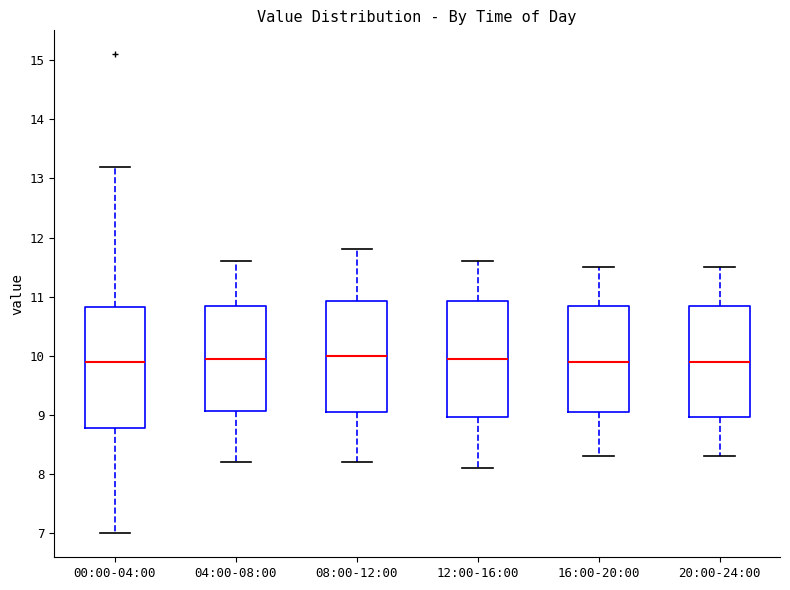

Where does the upper whisker of the box for 12:00-16:00 end on the y-axis? The values are not printed on the chart, so give them approximately, as read against the axis.

11.6